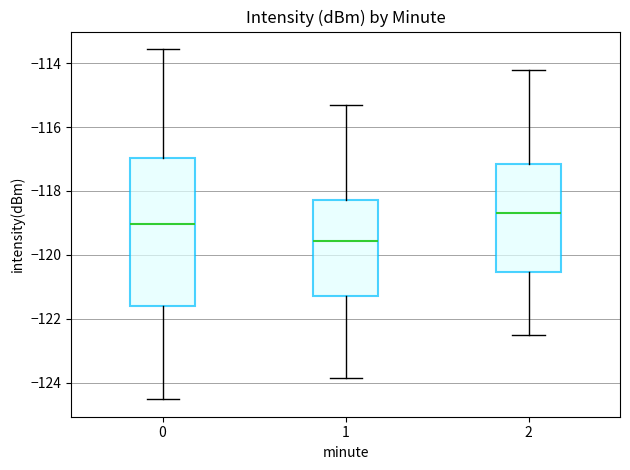

Which box is the tallest, from its lower edge to its upper edge?

0